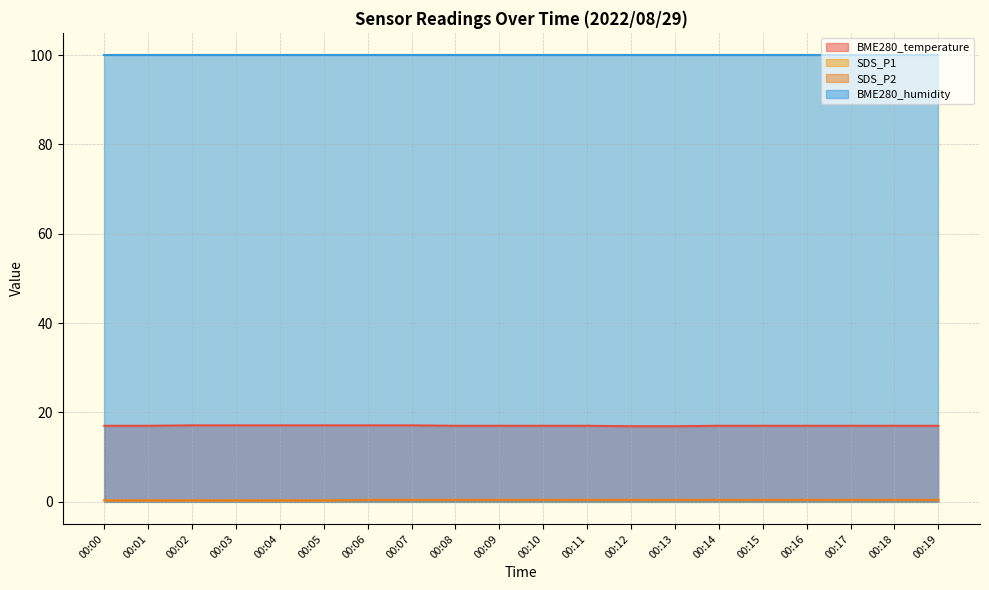

The value of BME280_temperature at 00:02 is 17.1. True or false?

True